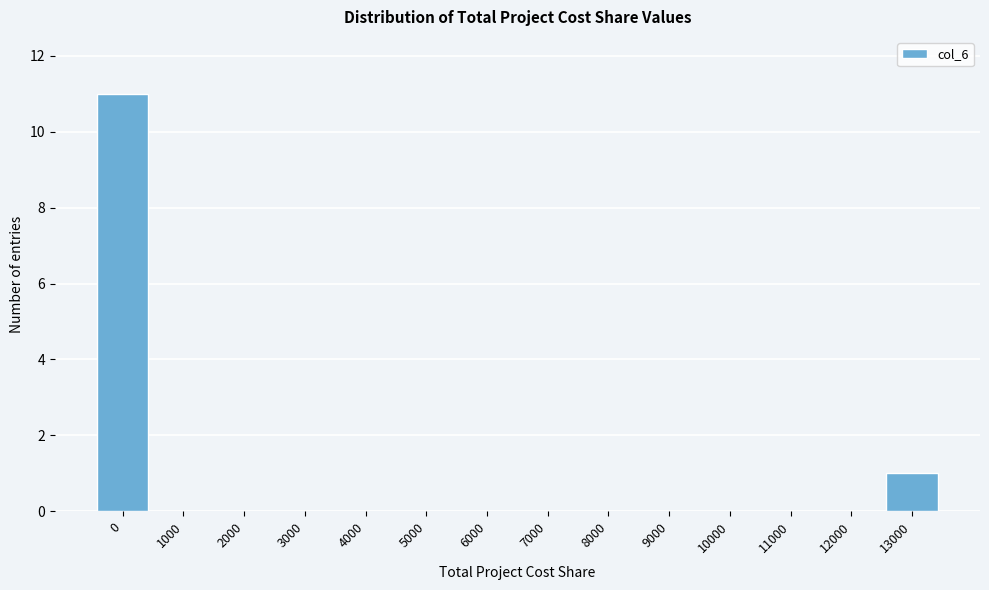

Reading left to right, list all the values displayed in this chart.

0=11	1000=0	2000=0	3000=0	4000=0	5000=0	6000=0	7000=0	8000=0	9000=0	10000=0	11000=0	12000=0	13000=1